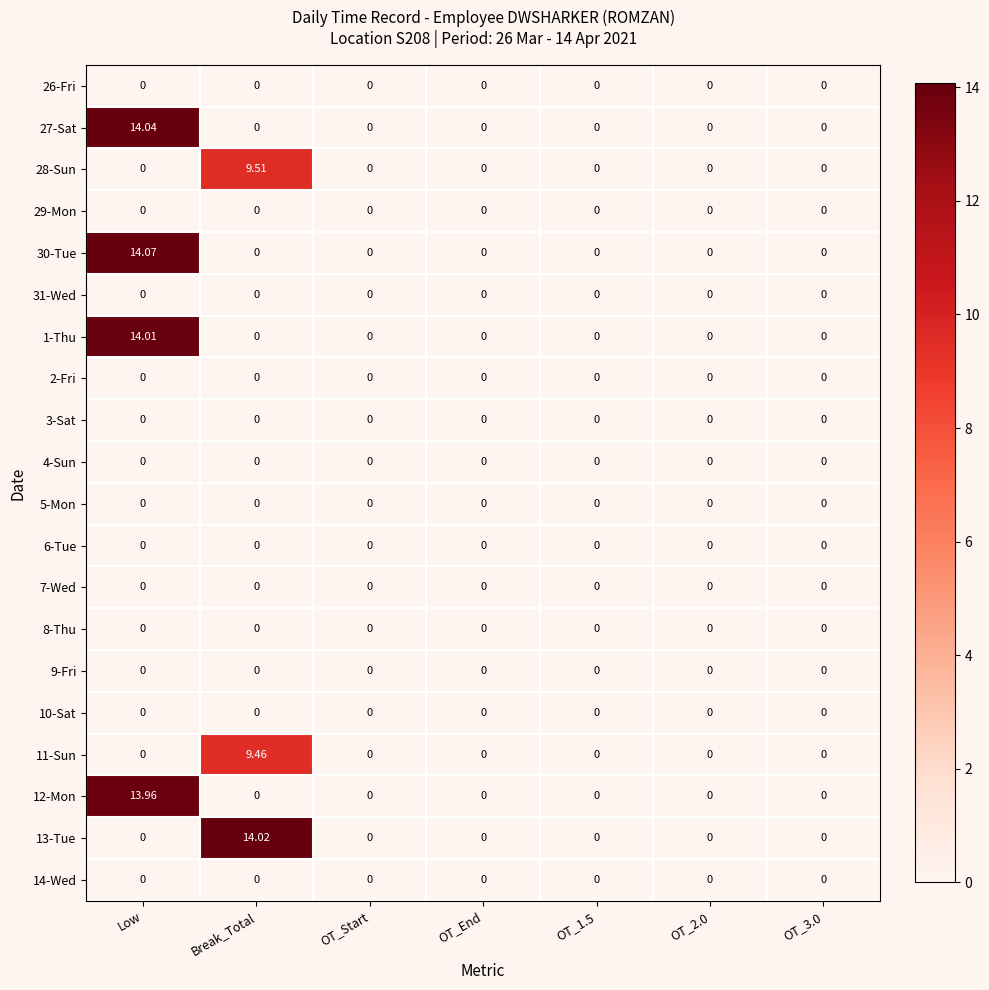

At which category is the sum across all series the highest?

Low